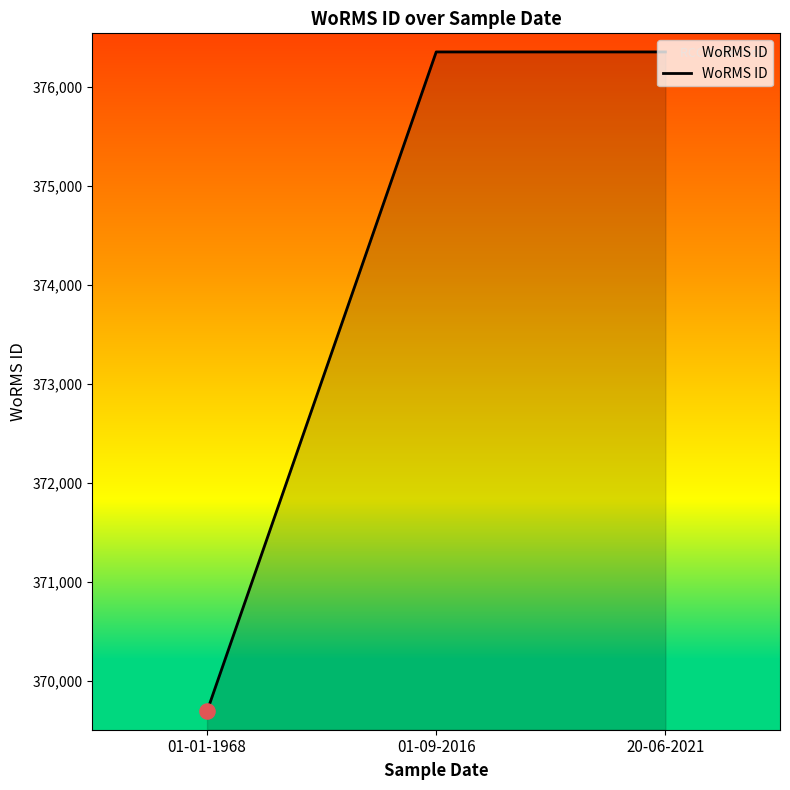

What is the ratio of the value at 20-06-2021 to the value at 01-01-1968?

1.0